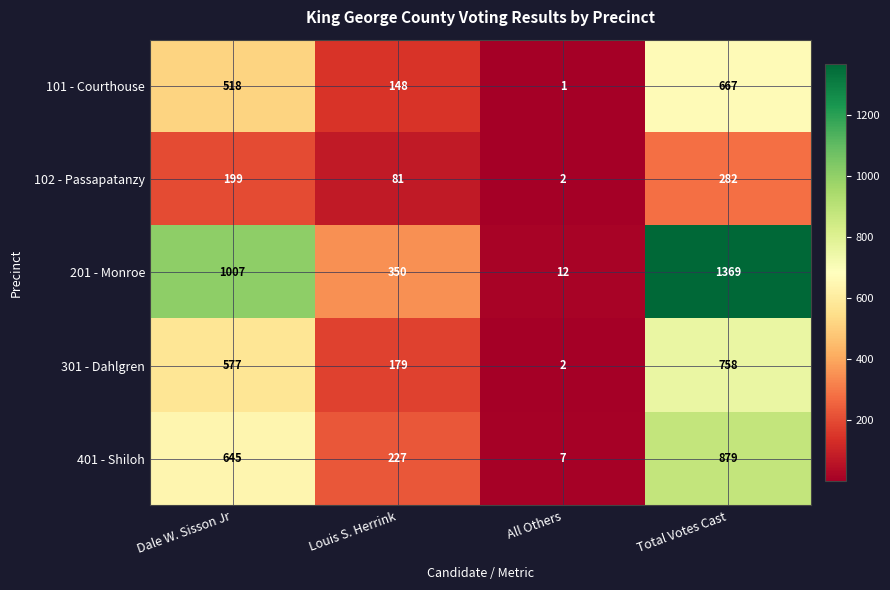

Reading left to right, what are all the values shown in this chart?

101 - Courthouse: 518	148	1	667
102 - Passapatanzy: 199	81	2	282
201 - Monroe: 1007	350	12	1369
301 - Dahlgren: 577	179	2	758
401 - Shiloh: 645	227	7	879